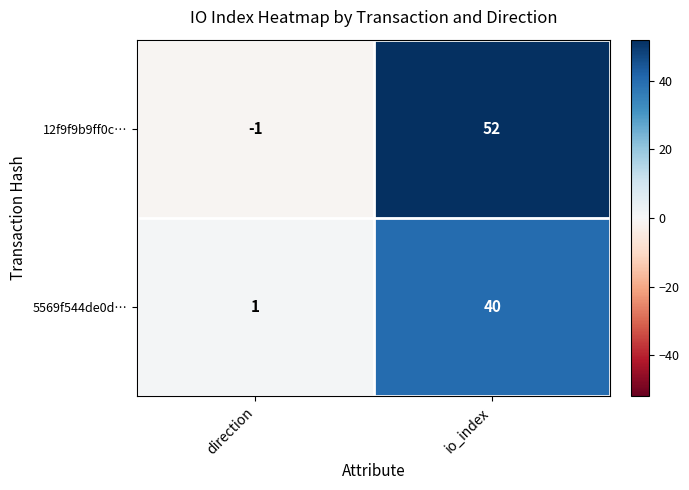

Reading left to right, transcribe all the data shown in this chart.

12f9f9b9ff0c…: direction=-1	io_index=52
5569f544de0d…: direction=1	io_index=40